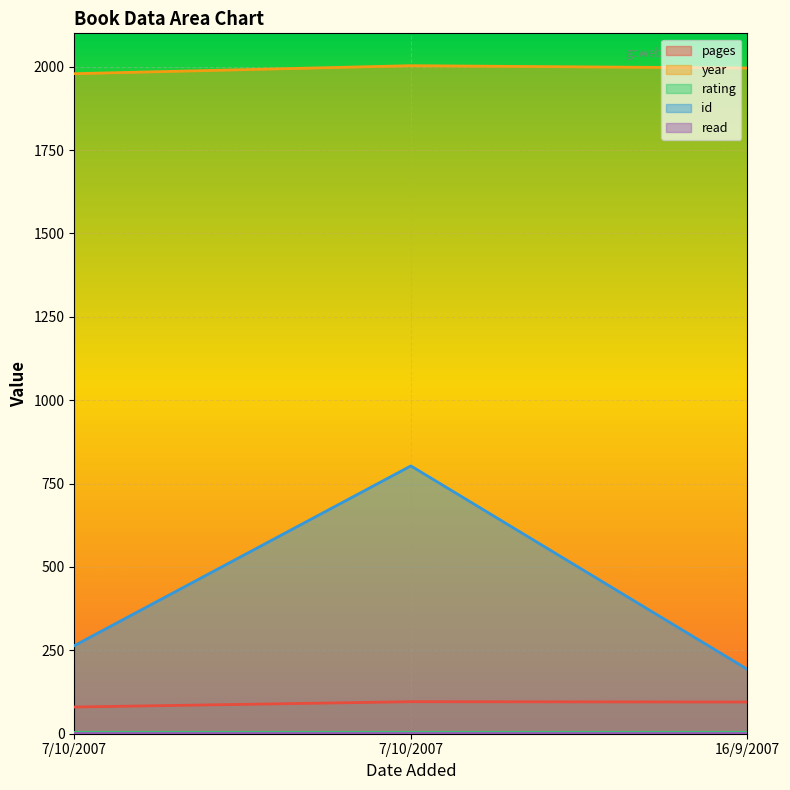

At how many categories does at least one series exceed 1552?

3